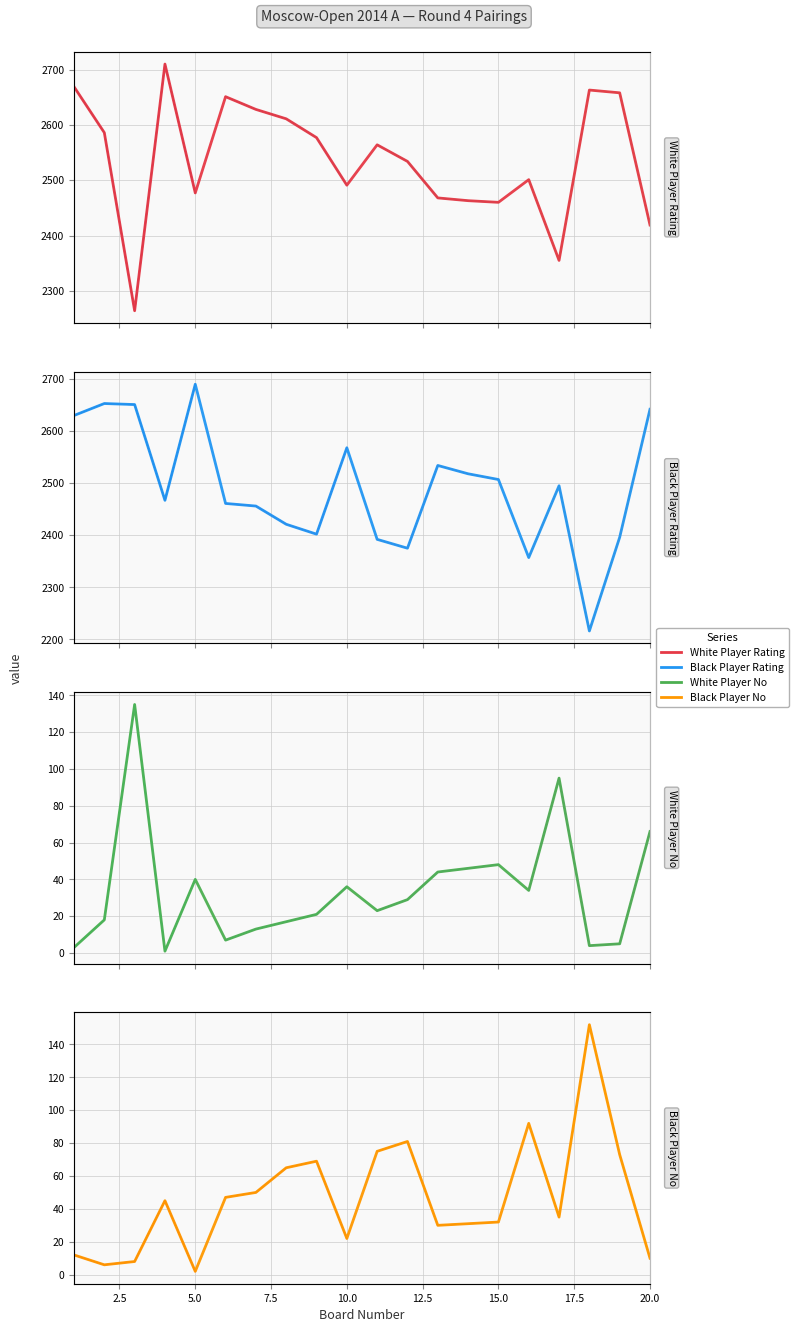

What is the value of the White Player No point at the 1st from the left?

3